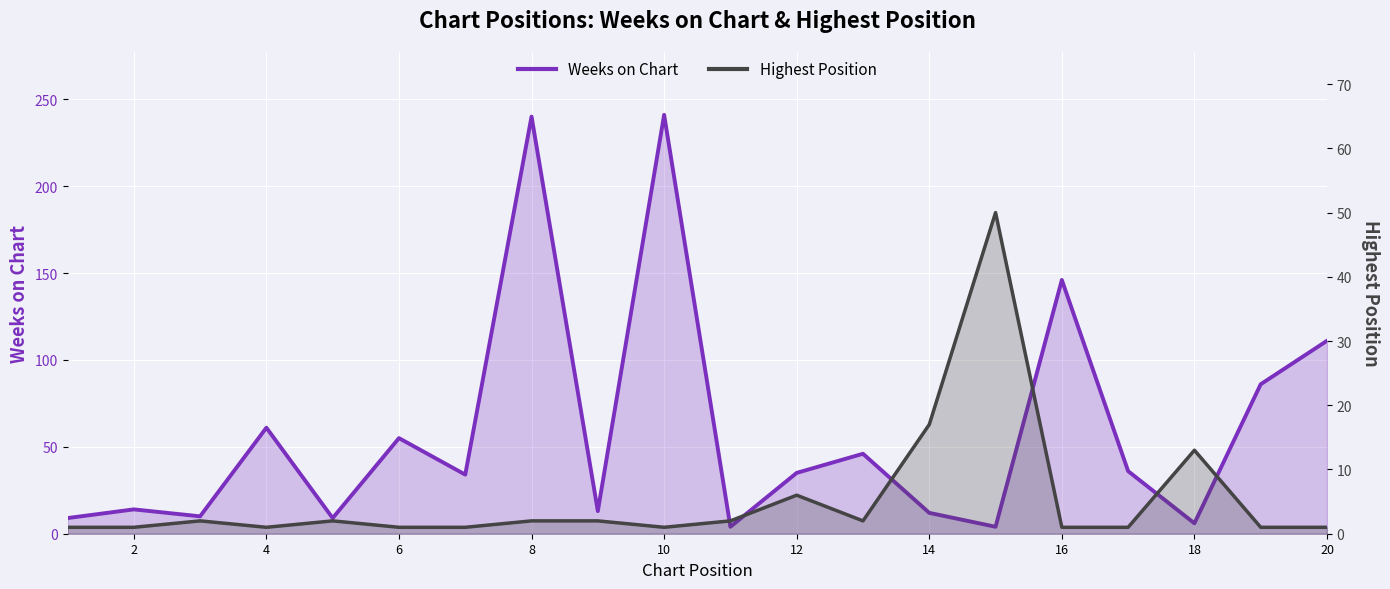

True or false: Weeks on Chart and Highest Position intersect in this chart.

True